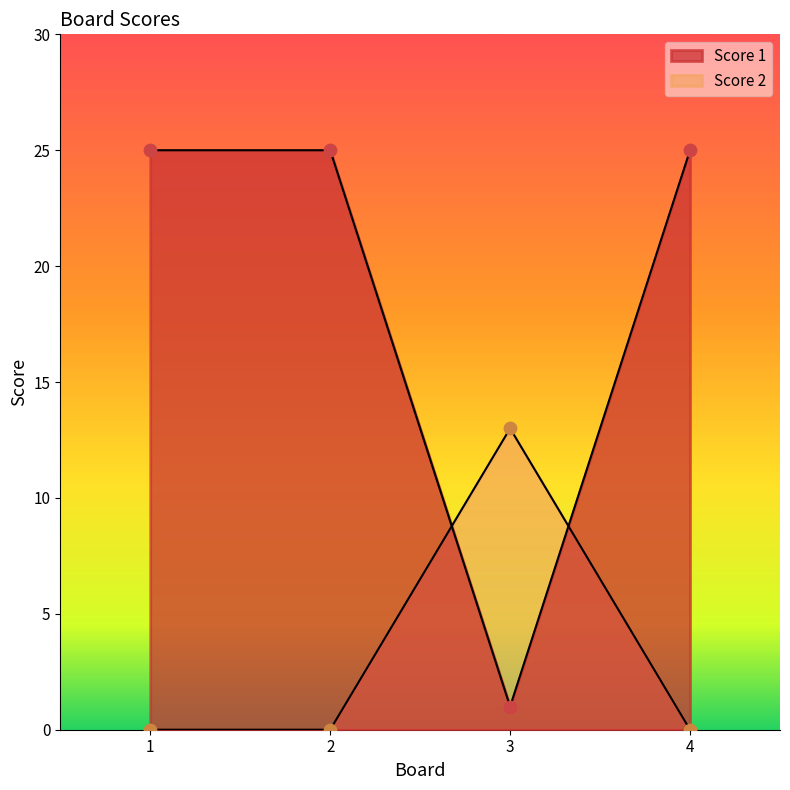

Which series reaches the maximum Y coordinate?

Score 1